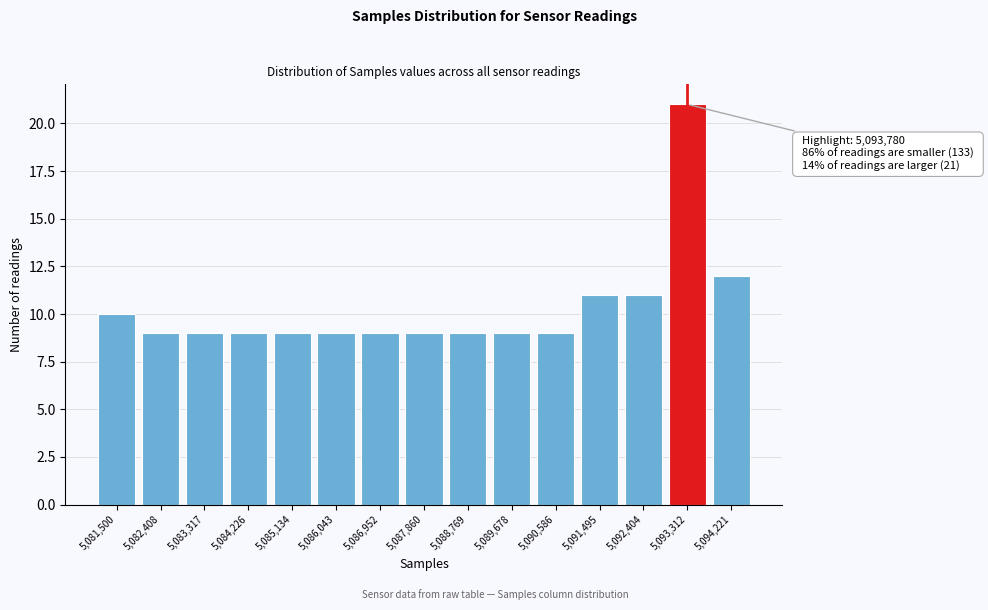

Reading left to right, what are all the values shown in this chart?

5,081,500=10	5,082,408=9	5,083,317=9	5,084,226=9	5,085,134=9	5,086,043=9	5,086,952=9	5,087,860=9	5,088,769=9	5,089,678=9	5,090,586=9	5,091,495=11	5,092,404=11	5,093,312=21	5,094,221=12